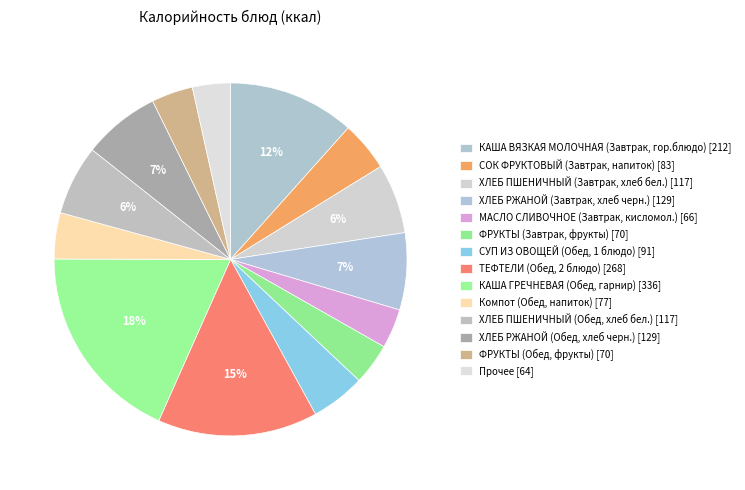

How many segments does this pie chart have?

14